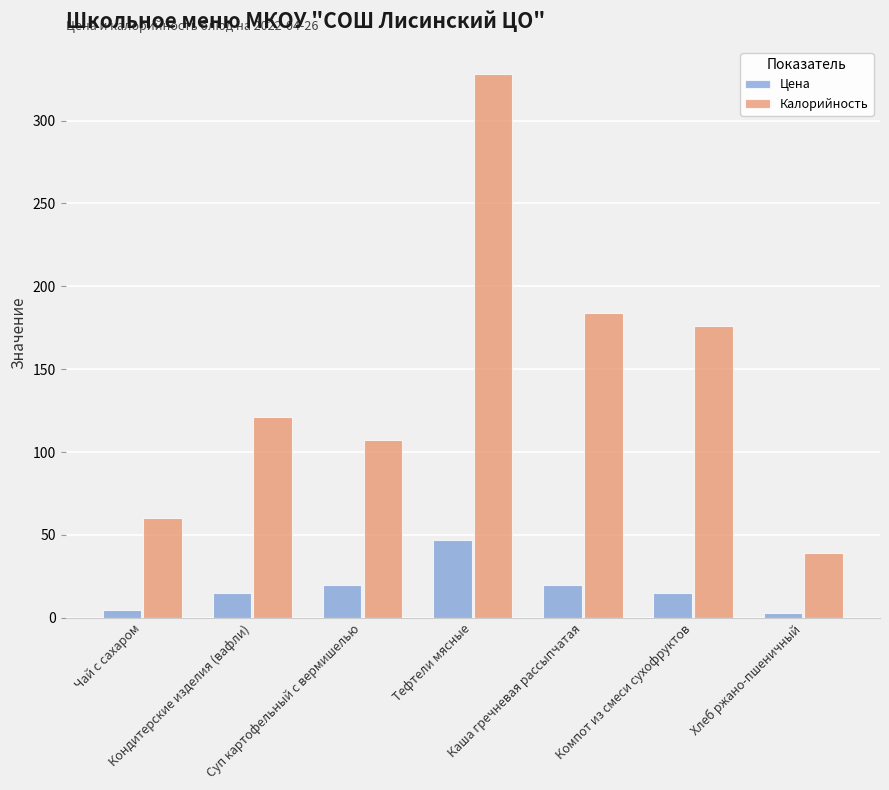

What is the difference between the Калорийность values at Каша гречневая рассыпчатая and Чай с сахаром?

124